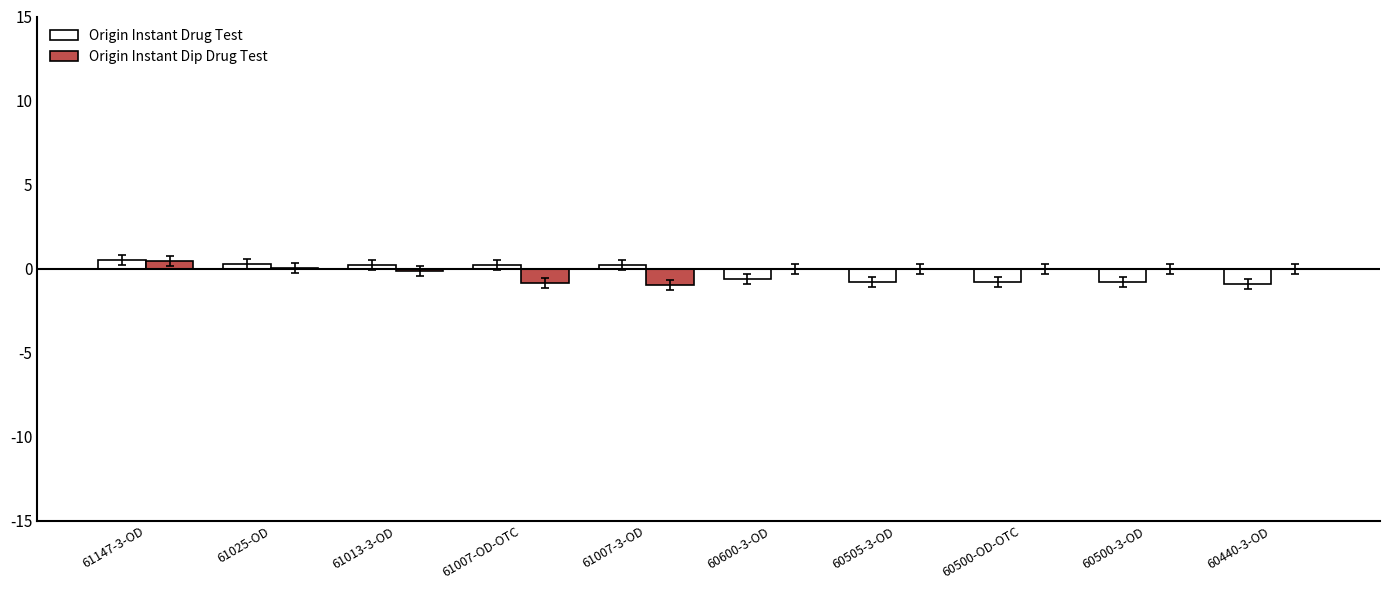

The value of Origin Instant Drug Test at 60440-3-OD is -0.9. True or false?

True